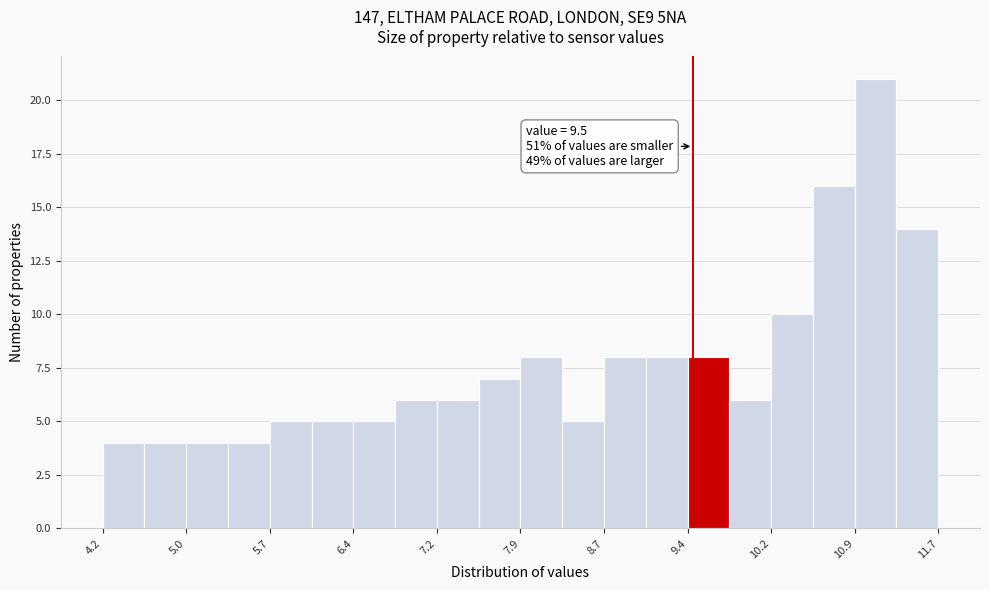

Read against the x-axis, roughly where is the centre of the tallest bar?

11.1